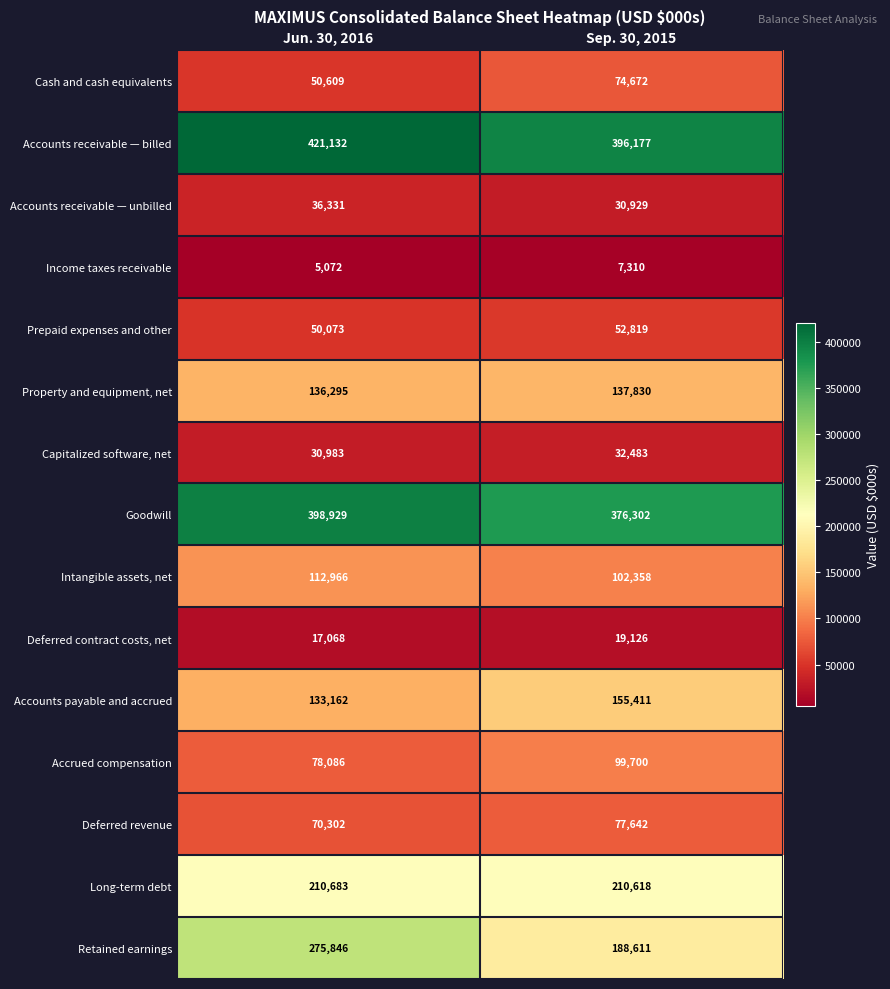

Reading left to right, extract all data points from this chart.

Cash and cash equivalents: Jun. 30, 2016=50609	Sep. 30, 2015=74672
Accounts receivable — billed: Jun. 30, 2016=421132	Sep. 30, 2015=396177
Accounts receivable — unbilled: Jun. 30, 2016=36331	Sep. 30, 2015=30929
Income taxes receivable: Jun. 30, 2016=5072	Sep. 30, 2015=7310
Prepaid expenses and other: Jun. 30, 2016=50073	Sep. 30, 2015=52819
Property and equipment, net: Jun. 30, 2016=136295	Sep. 30, 2015=137830
Capitalized software, net: Jun. 30, 2016=30983	Sep. 30, 2015=32483
Goodwill: Jun. 30, 2016=398929	Sep. 30, 2015=376302
Intangible assets, net: Jun. 30, 2016=112966	Sep. 30, 2015=102358
Deferred contract costs, net: Jun. 30, 2016=17068	Sep. 30, 2015=19126
Accounts payable and accrued: Jun. 30, 2016=133162	Sep. 30, 2015=155411
Accrued compensation: Jun. 30, 2016=78086	Sep. 30, 2015=99700
Deferred revenue: Jun. 30, 2016=70302	Sep. 30, 2015=77642
Long-term debt: Jun. 30, 2016=210683	Sep. 30, 2015=210618
Retained earnings: Jun. 30, 2016=275846	Sep. 30, 2015=188611